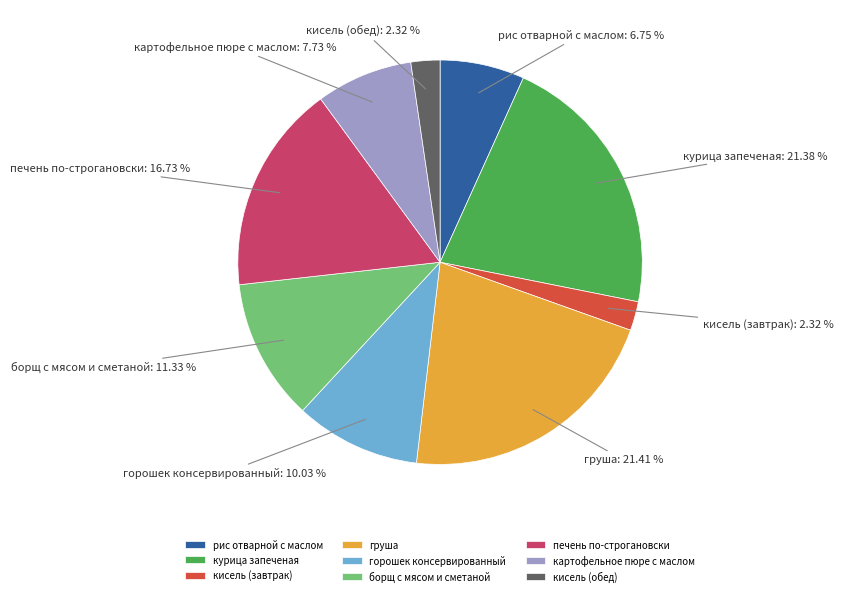

How many slices are in this pie chart?

9